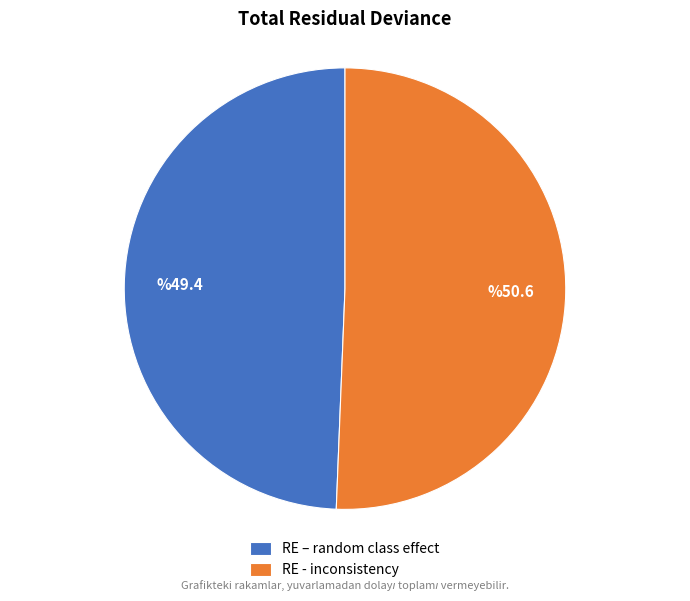

True or false: RE - inconsistency accounts for 58% of the total.

False